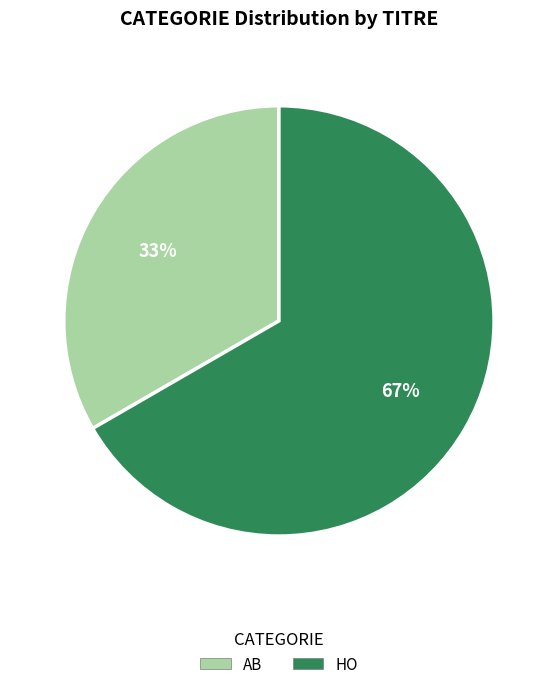

Is there a majority slice in this chart?

Yes